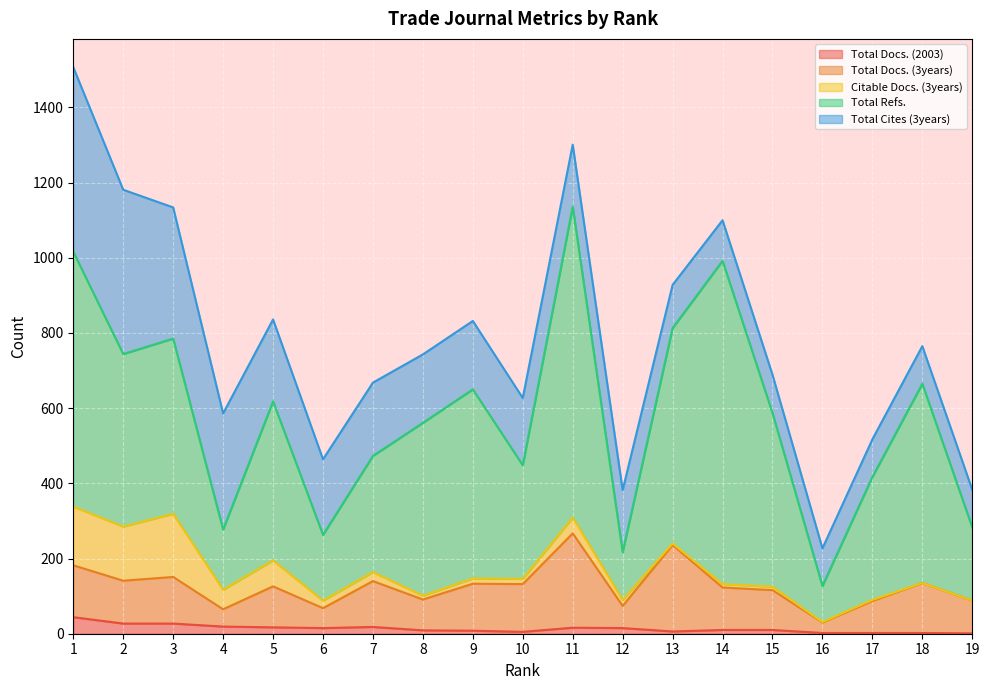

Is the value of Total Refs. at 1 greater than the value of Citable Docs. (3years) at 11?

Yes